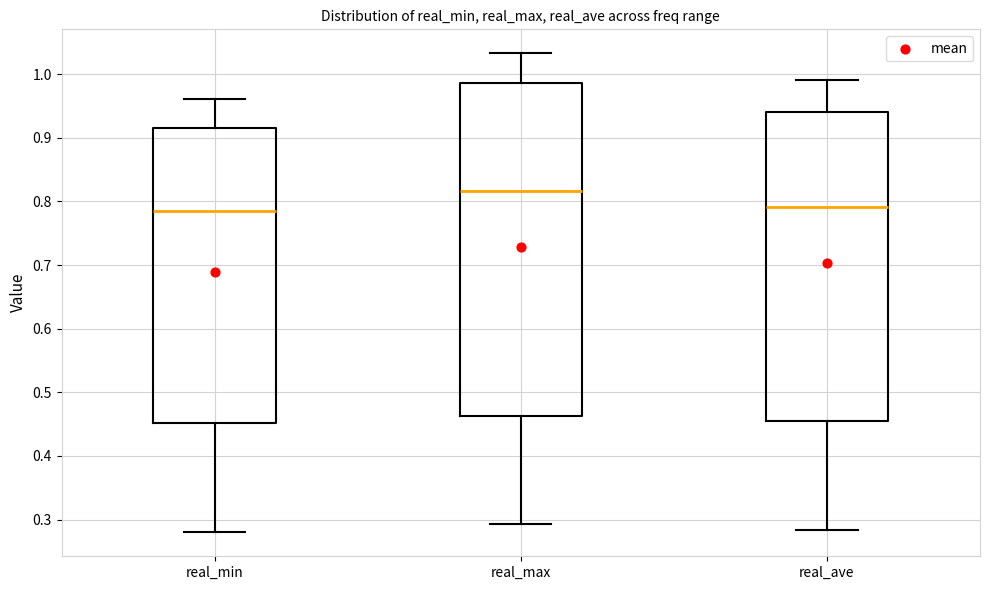

Which box's median line is the highest?

real_max